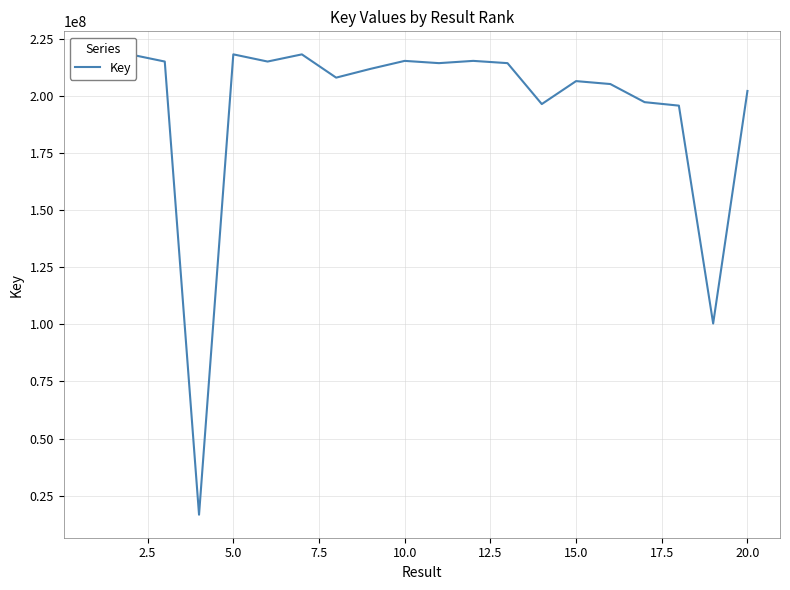

What is the smallest value displayed?

16621485